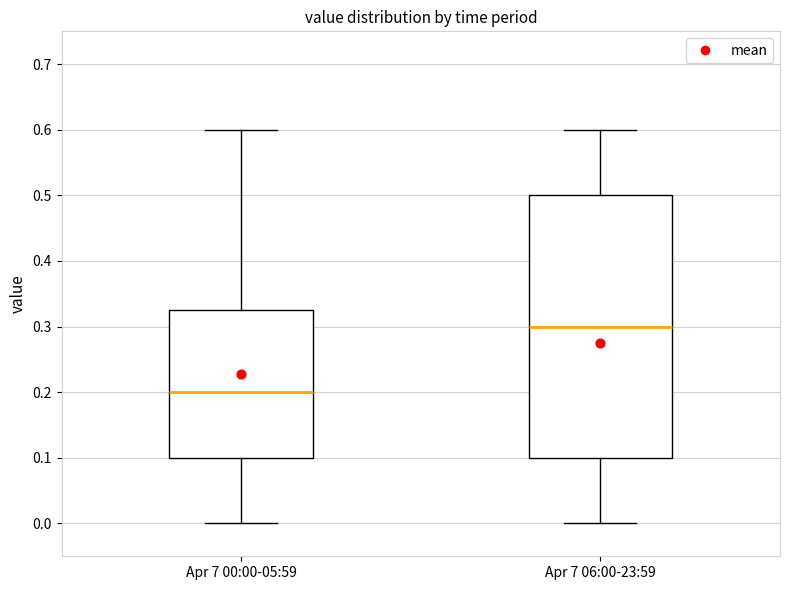

Which box is the tallest, from its lower edge to its upper edge?

Apr 7 06:00-23:59